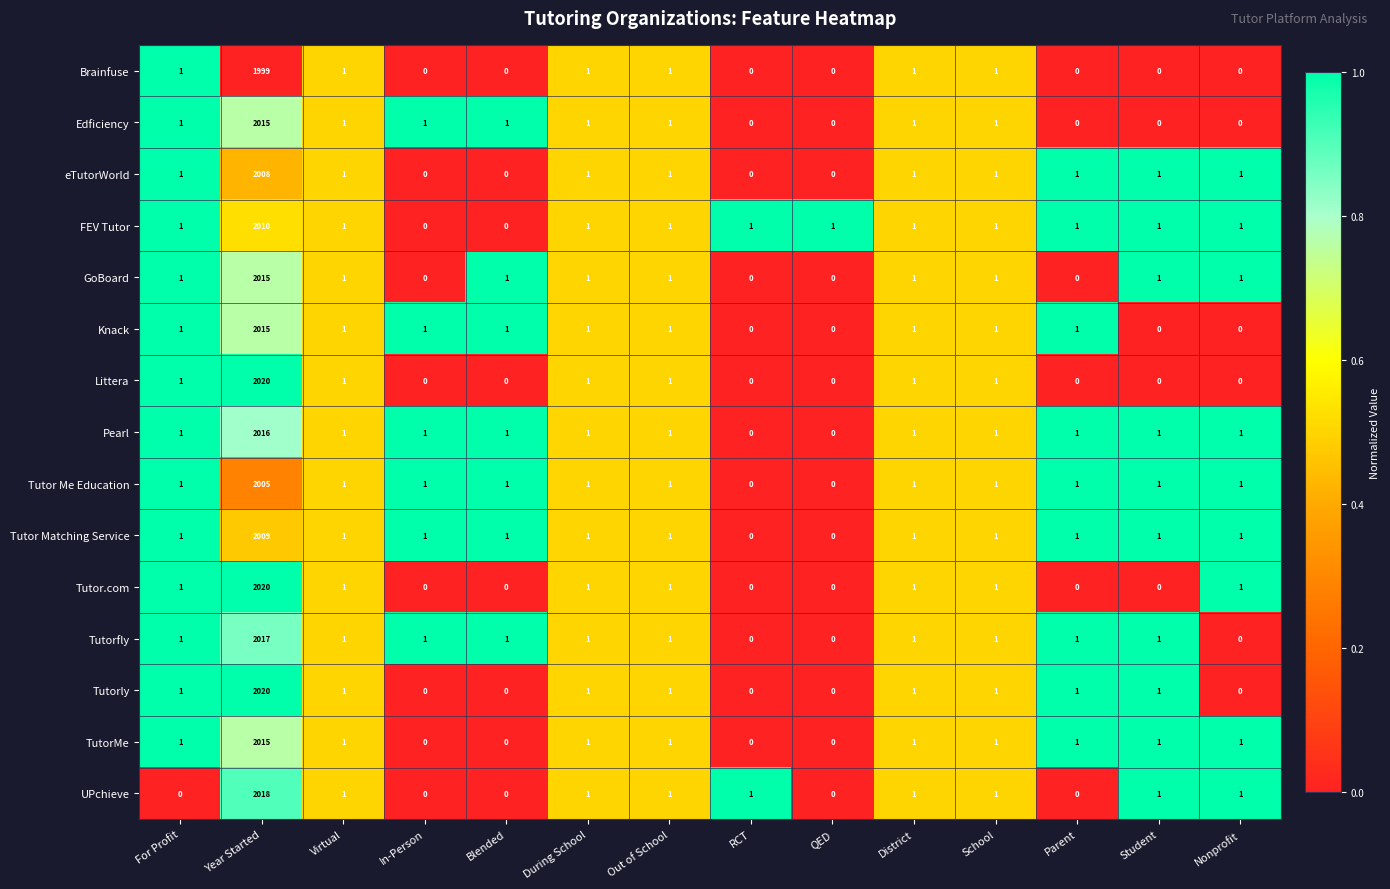

True or false: Brainfuse has a value of 0 at Nonprofit.

True